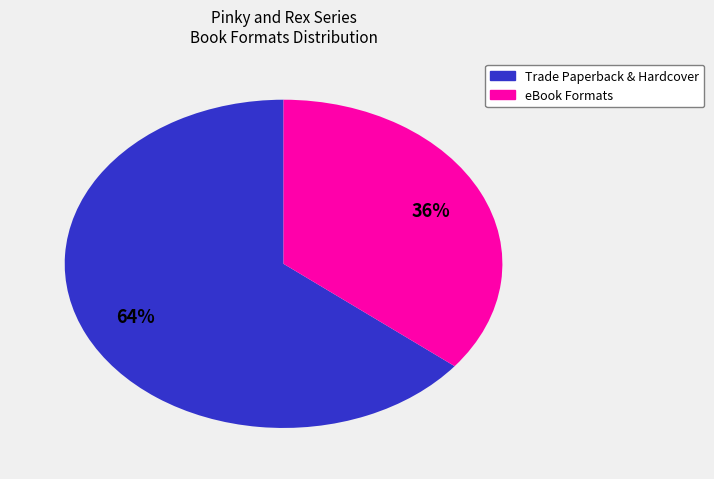

Is there a majority slice in this chart?

Yes